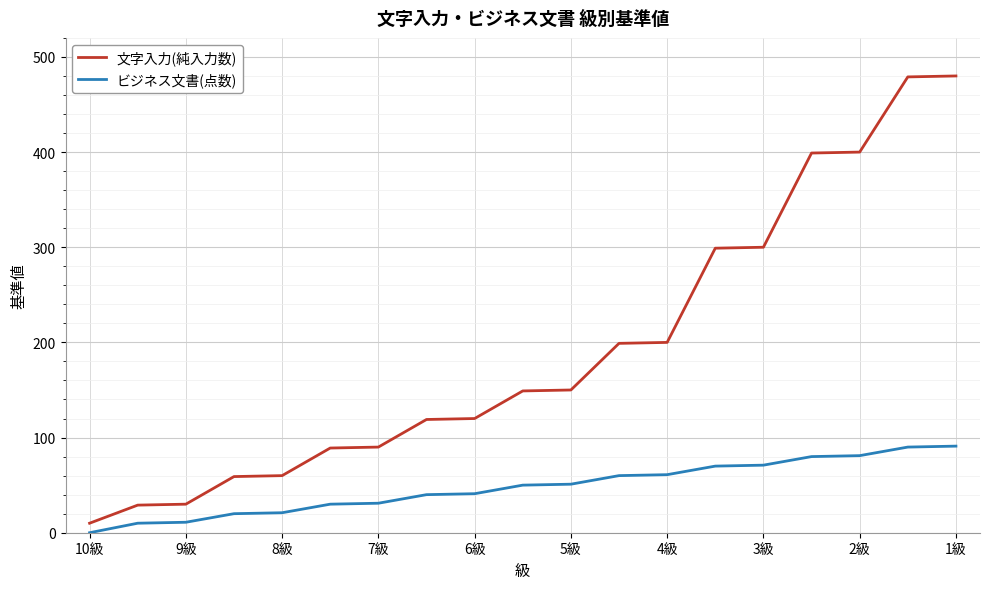

Which series has the largest total across all categories?

文字入力(純入力数)